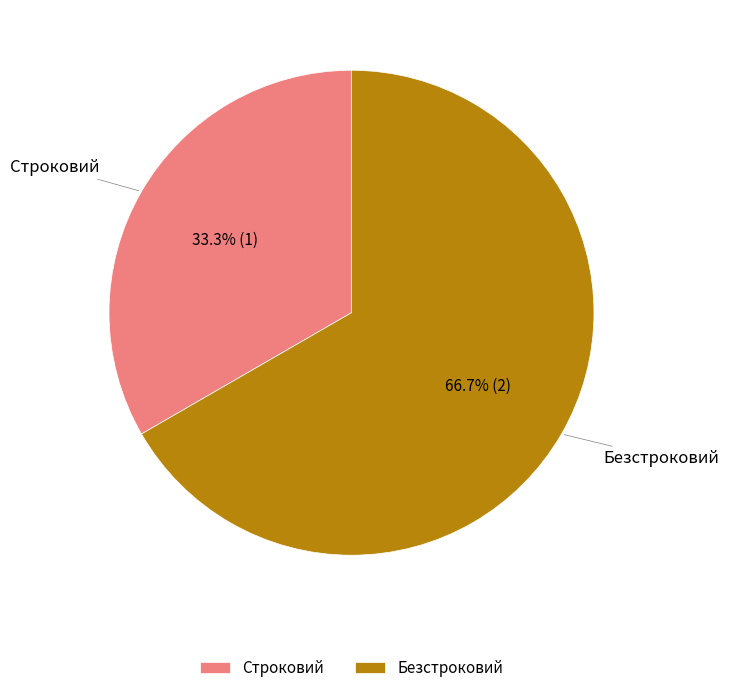

How many slices are in this pie chart?

2